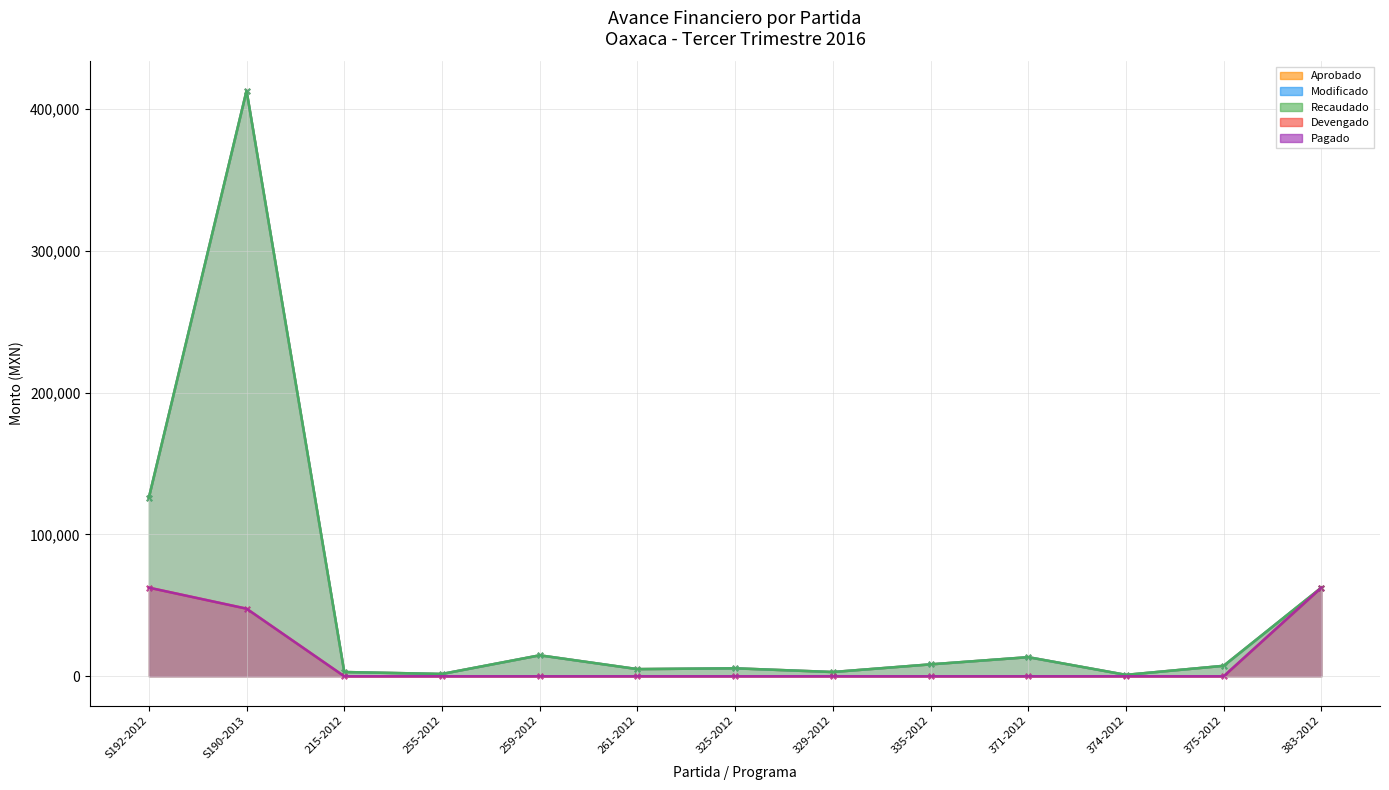

Which series reaches the maximum Y coordinate?

Aprobado